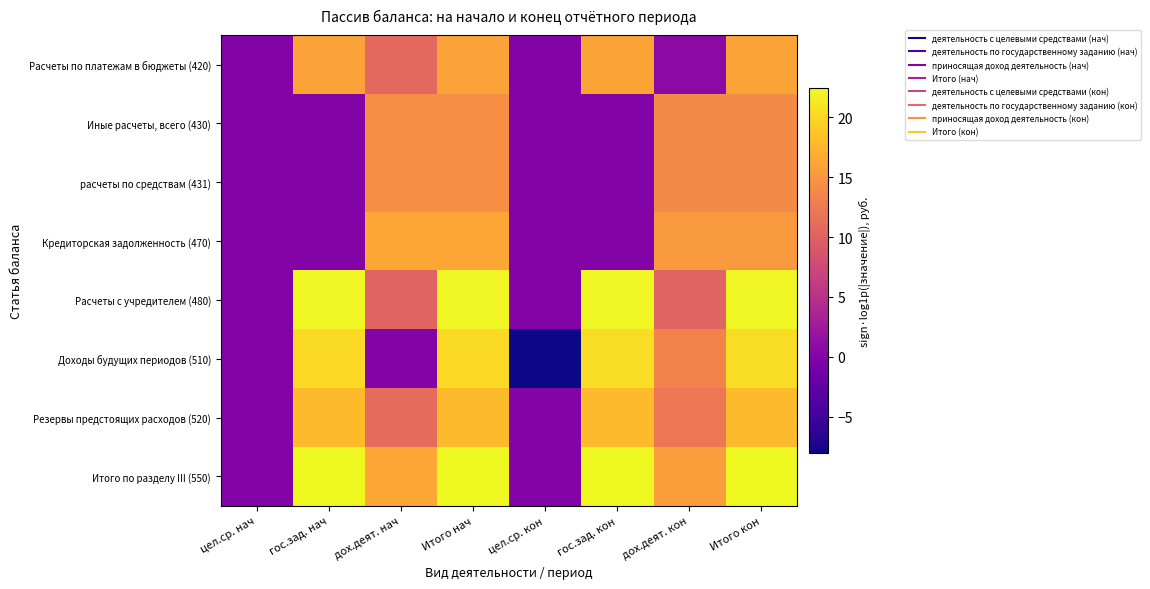

What is the total value across all series at цел.ср. кон?

-8.0